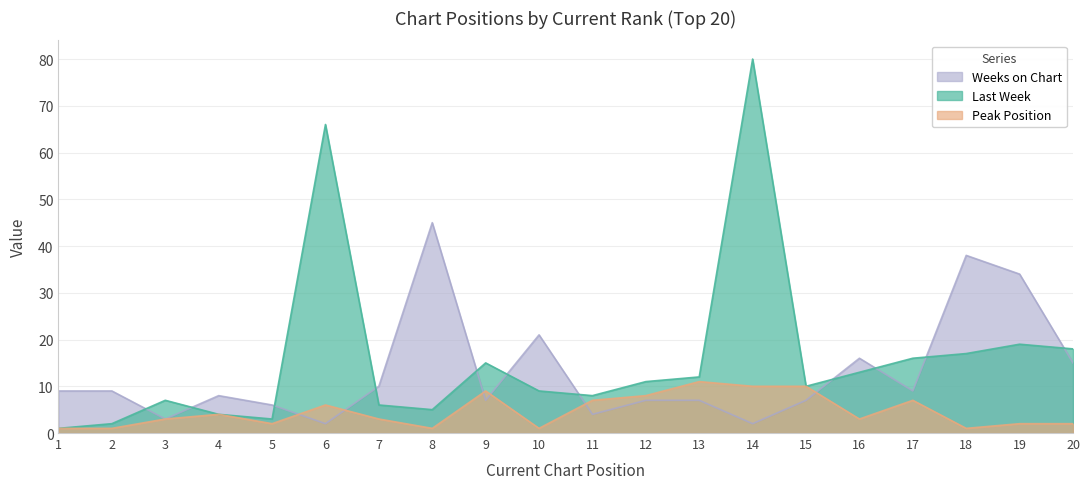

True or false: Weeks on Chart has a value of 15 at 20.

True